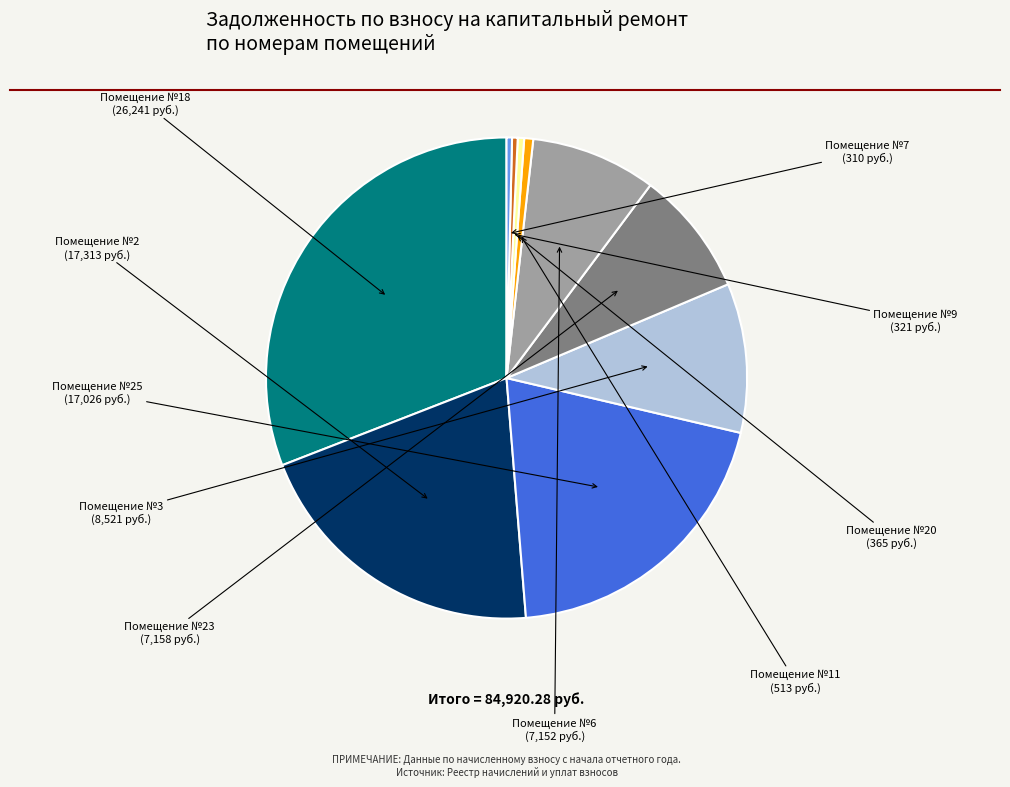

How many slices are in this pie chart?

10